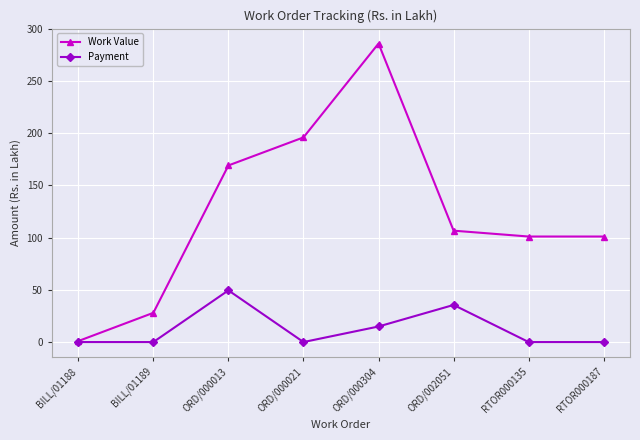

Where is Work Value nearest to the value 143?

ORD/000013